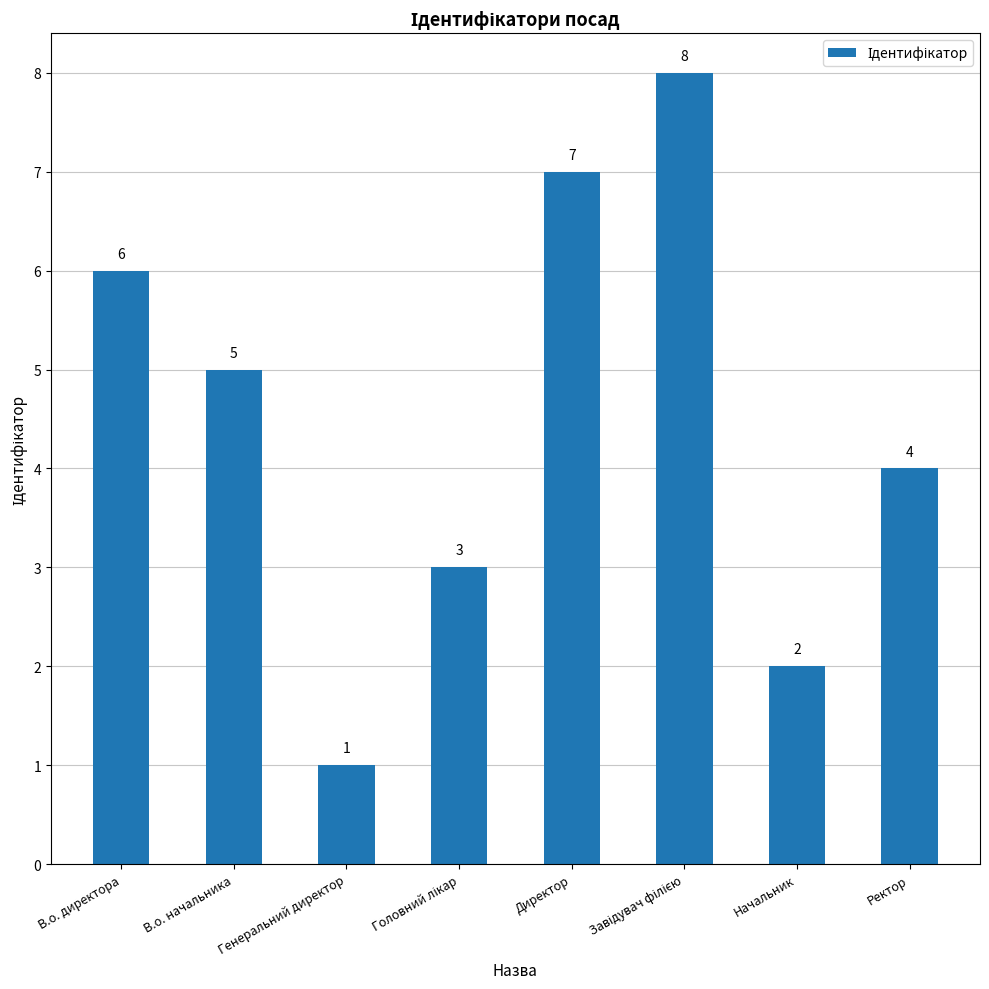

What is the change in value from Начальник to Ректор?

+2